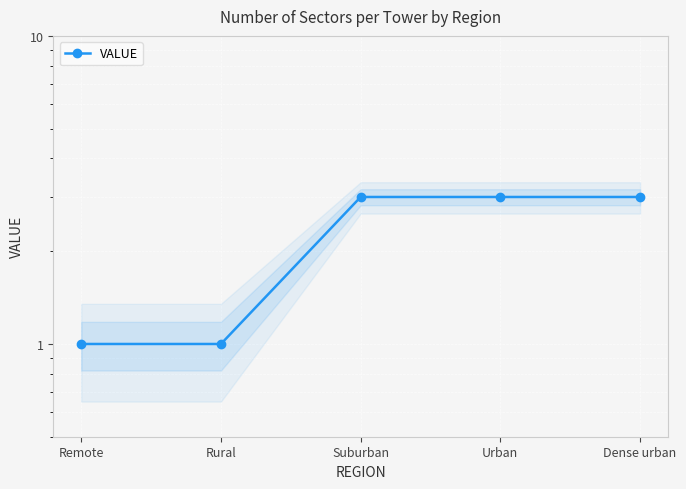

What is the value of the 4th point from the left?

3